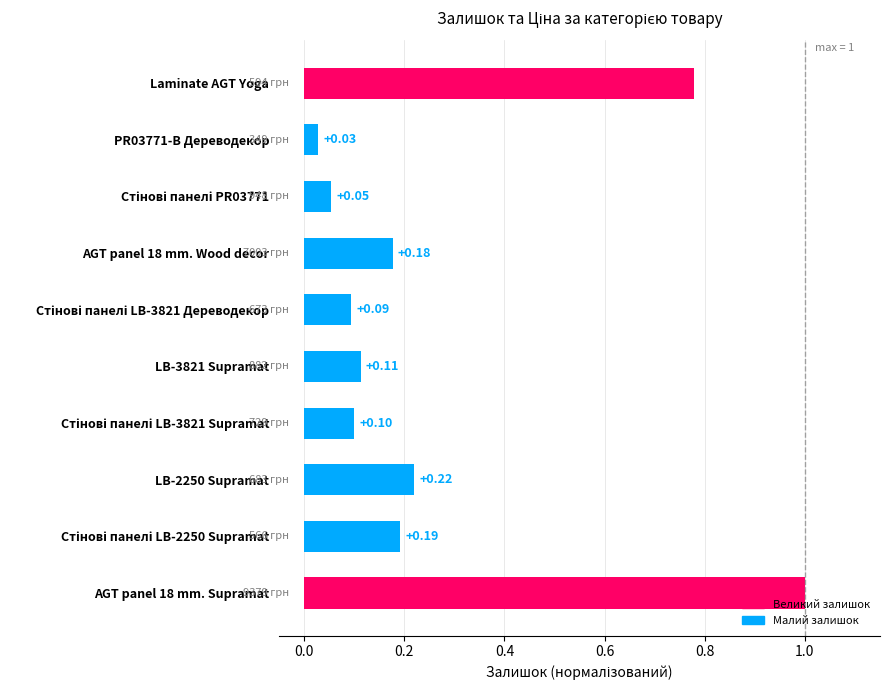

What is the average value?

0.3